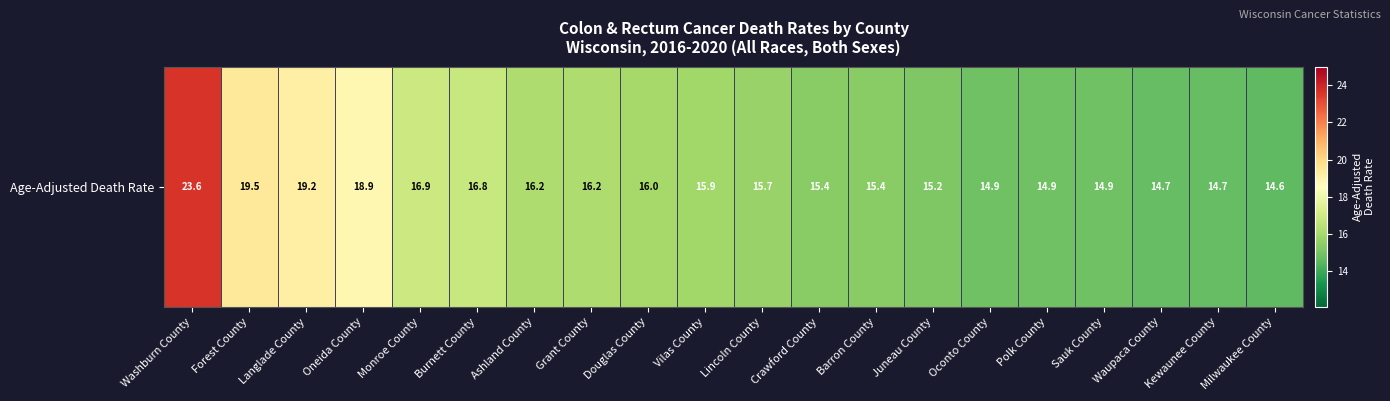

True or false: the data shows 34.4 at Forest County.

False